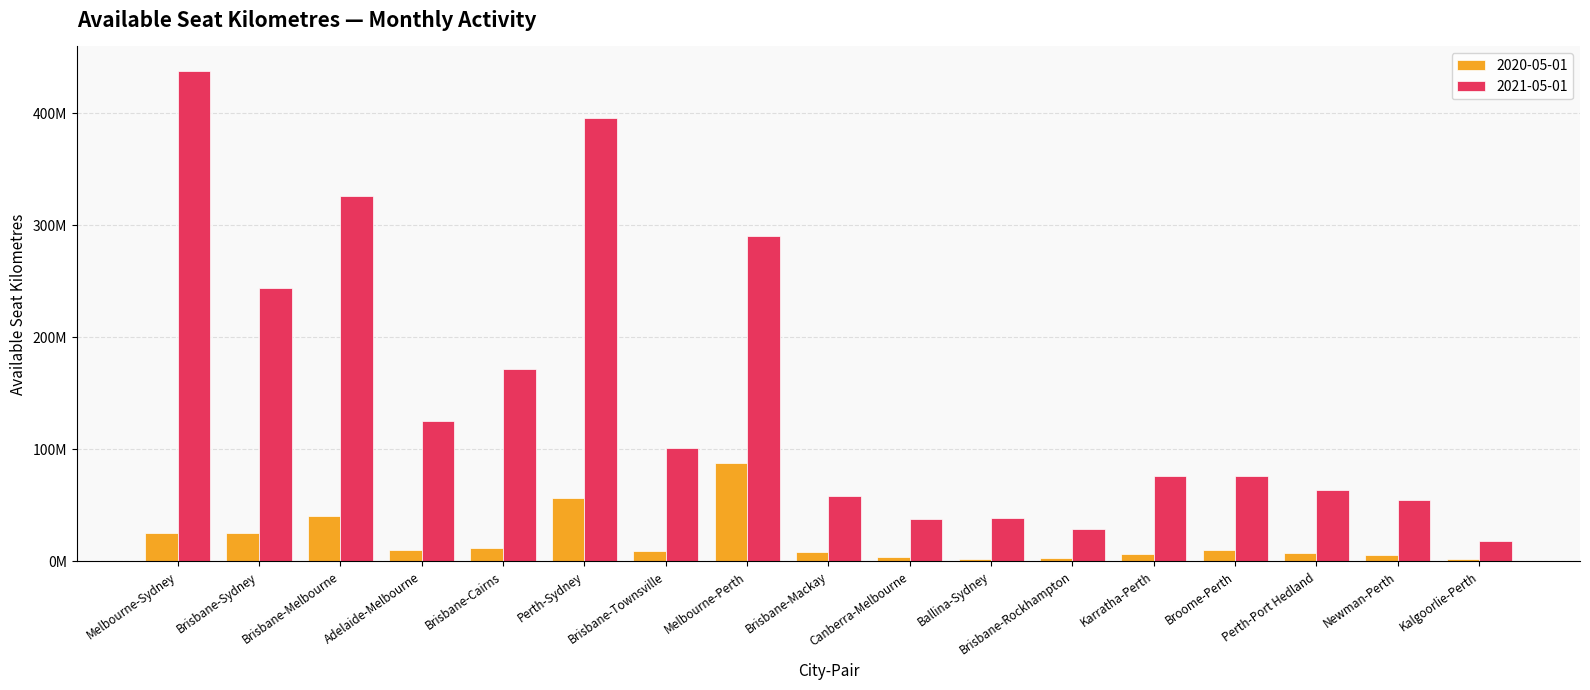

What is the lowest value of the 2021-05-01 series?

18205920